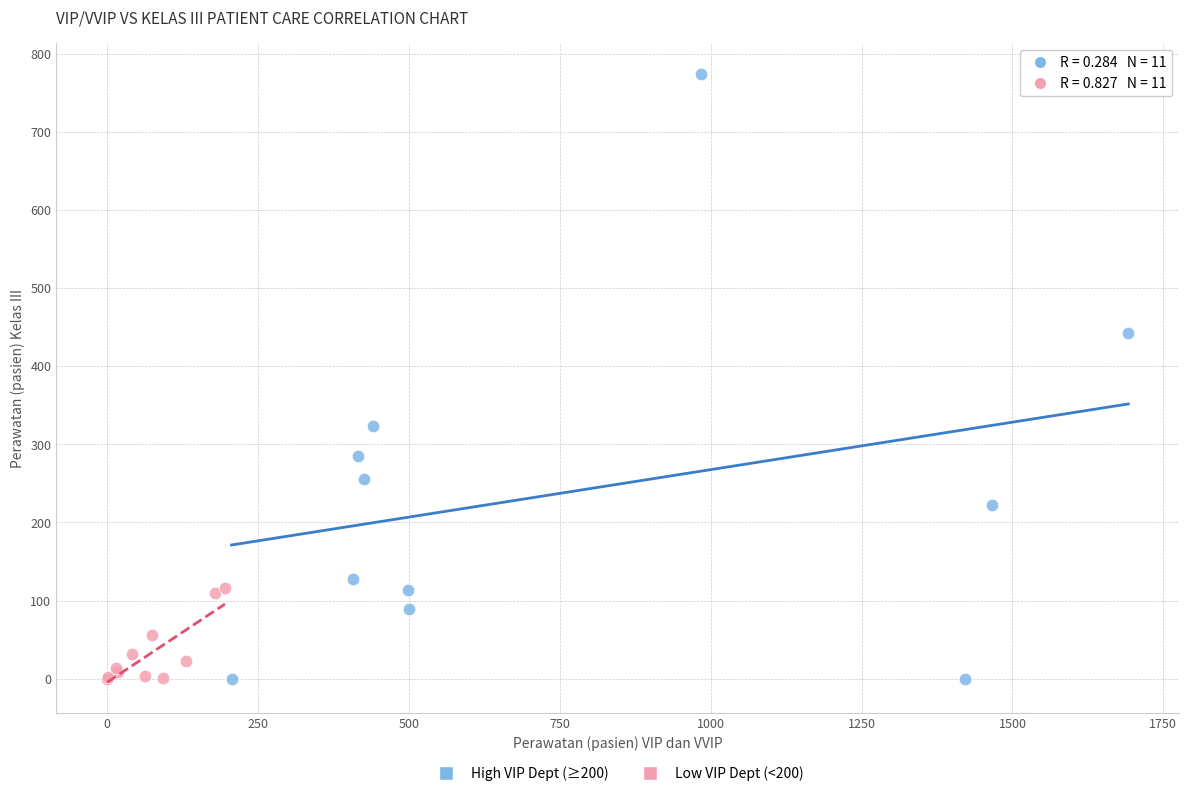

Which series has the widest spread of Y values?

High VIP Dept (≥200)